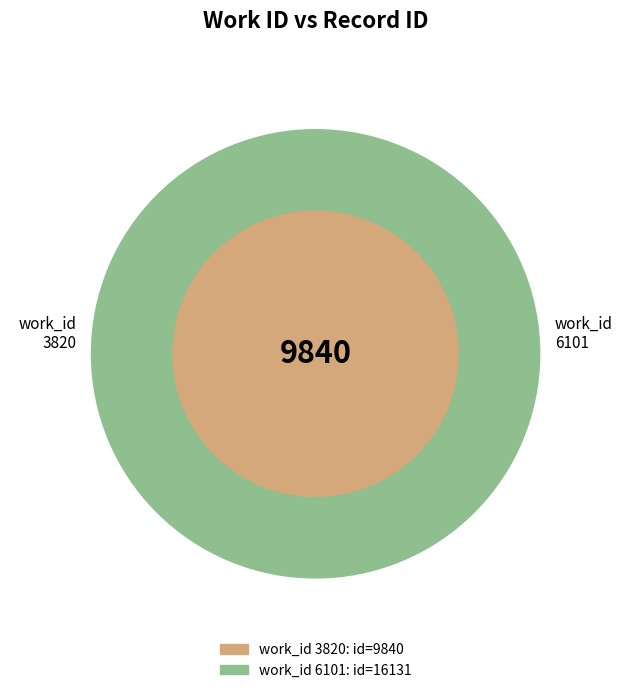

Is there any slice that represents more than half of the pie?

Yes